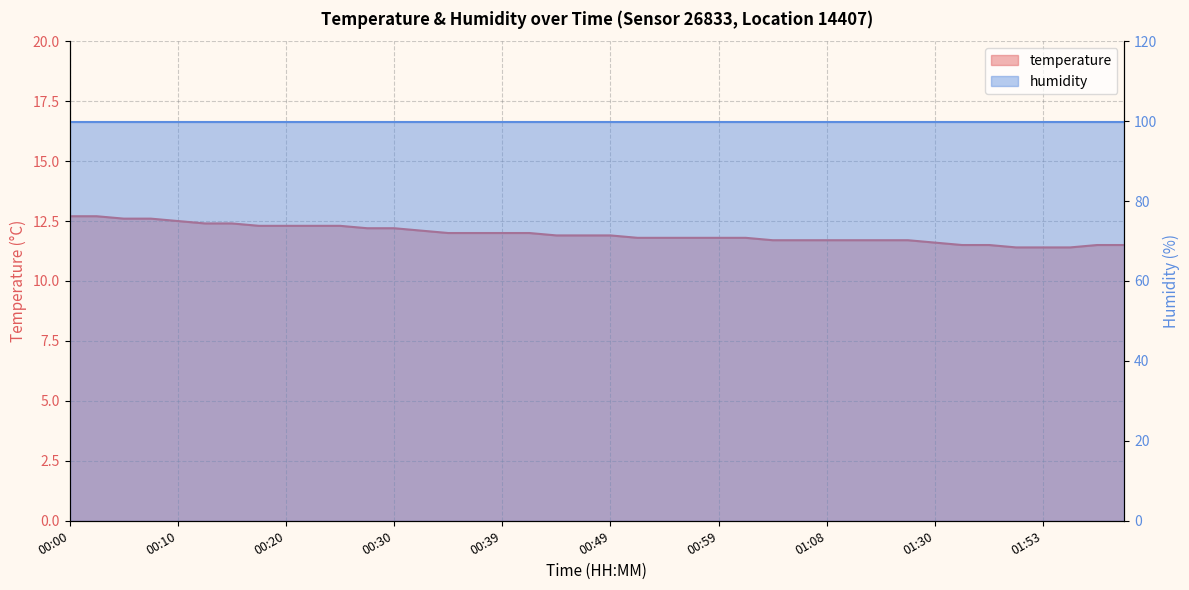

List the labels in order of value, largest first.

00:00, 00:03, 00:05, 00:08, 00:10, 00:12, 00:15, 00:17, 00:20, 00:22, 00:25, 00:27, 00:30, 00:32, 00:34, 00:37, 00:39, 00:42, 00:44, 00:47, 00:49, 00:51, 00:54, 00:56, 00:59, 01:01, 01:04, 01:06, 01:08, 01:11, 01:19, 01:22, 01:30, 01:32, 01:34, 01:58, 02:00, 01:50, 01:53, 01:55